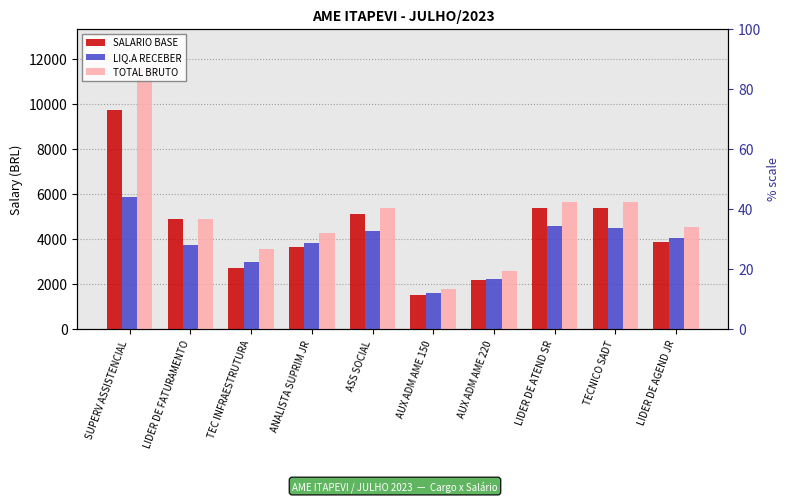

Count the number of categories in the chart.

10